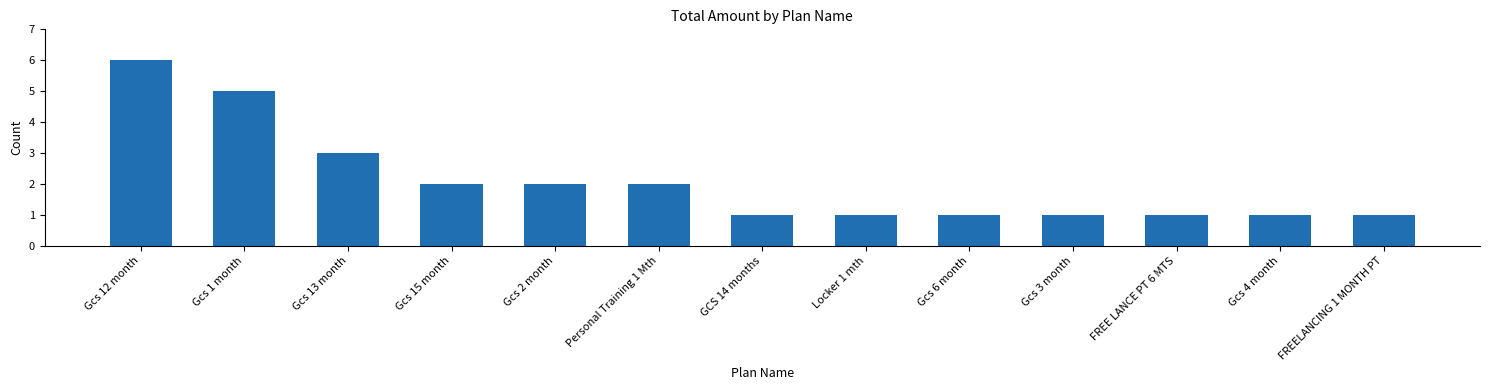

Reading left to right, transcribe all the data shown in this chart.

6	5	3	2	2	2	1	1	1	1	1	1	1